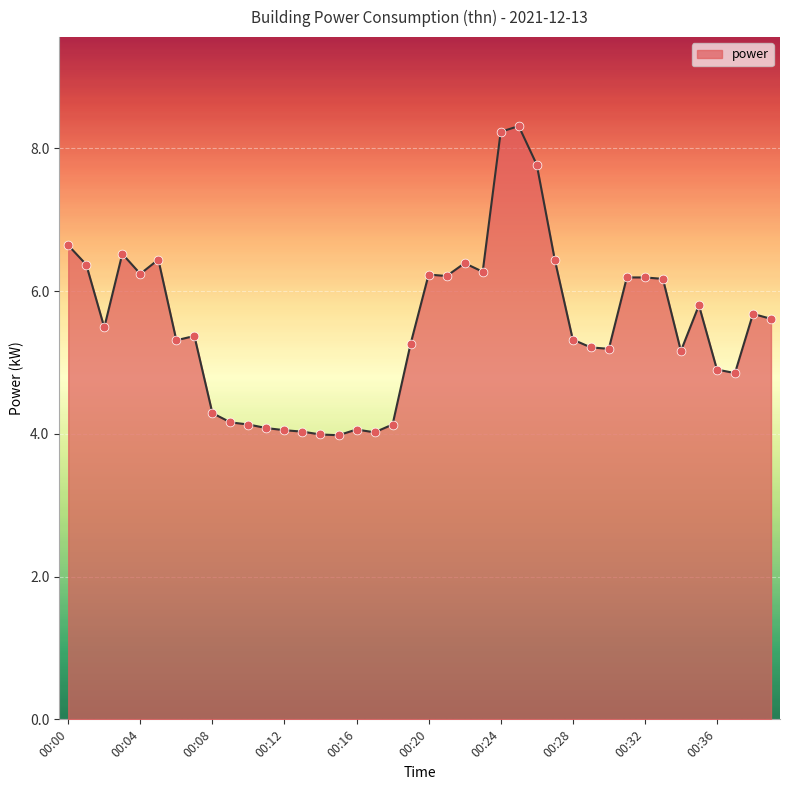

What is the greatest value displayed?

8.3